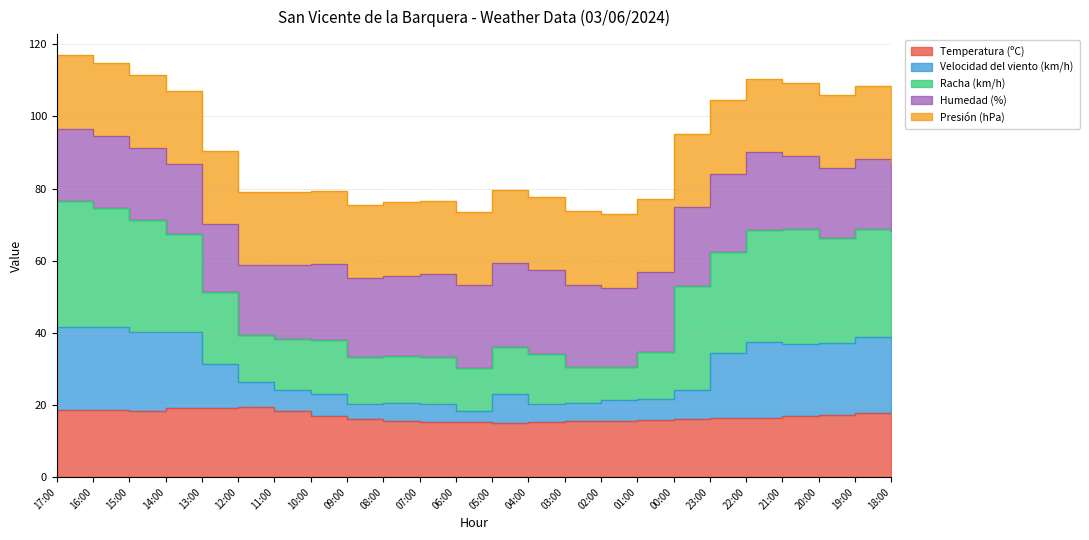

At which label does Velocidad del viento (km/h) first exceed 26?

17:00